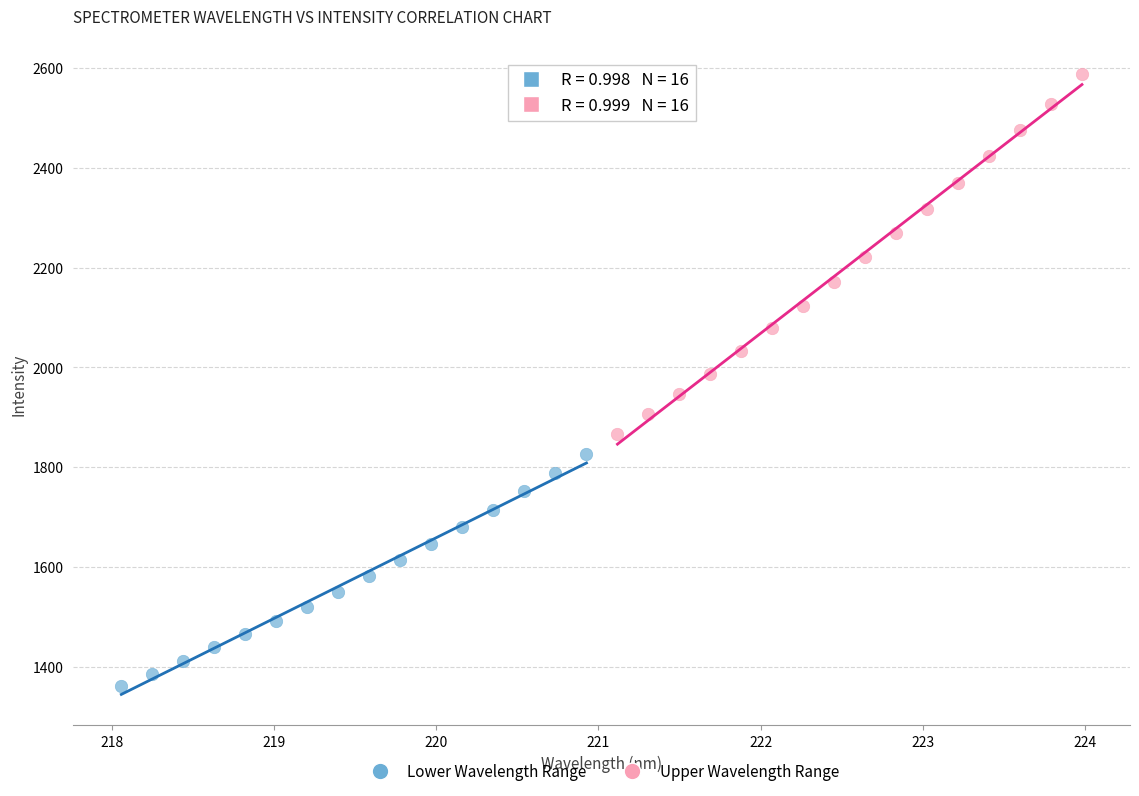

Which series reaches the minimum Y coordinate?

Lower Wavelength Range